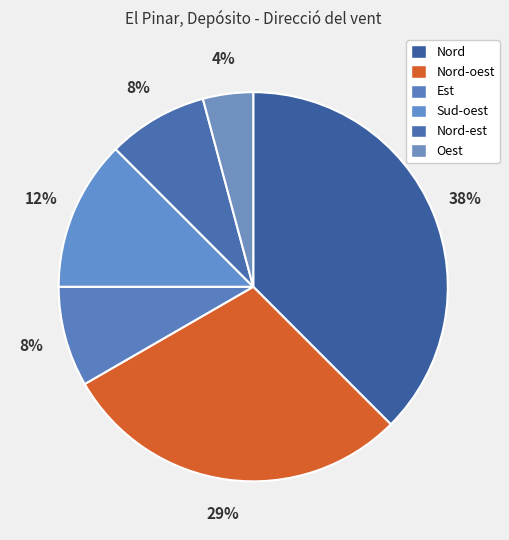

How many segments does this pie chart have?

6